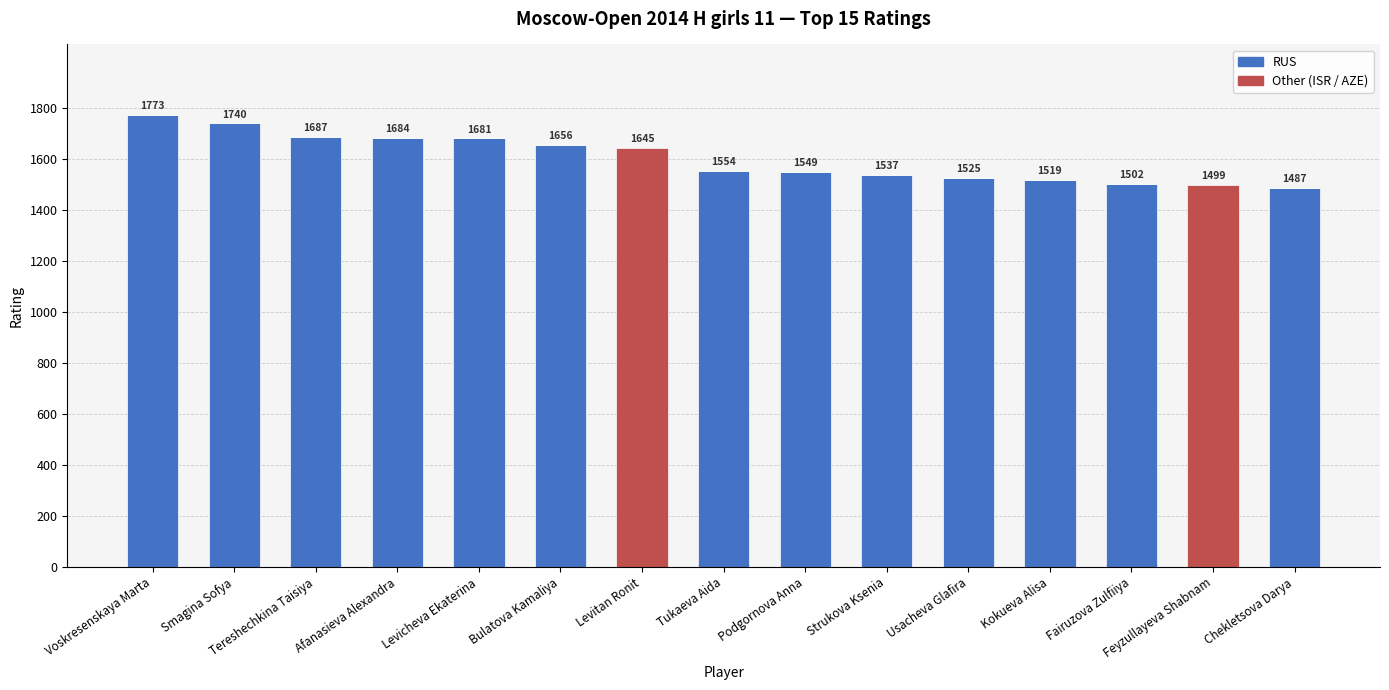

At which category is the sum across all series the highest?

Voskresenskaya Marta